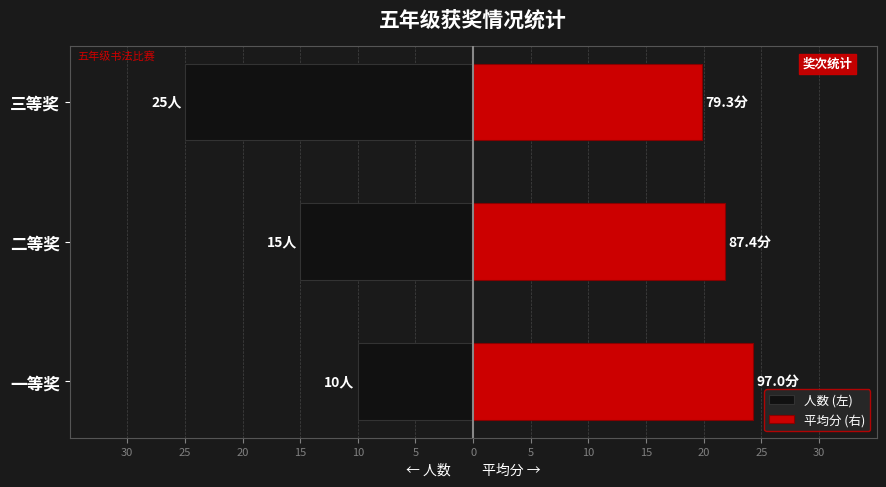

The 平均分 (右) series shows 19.8 at 三等奖. True or false?

True